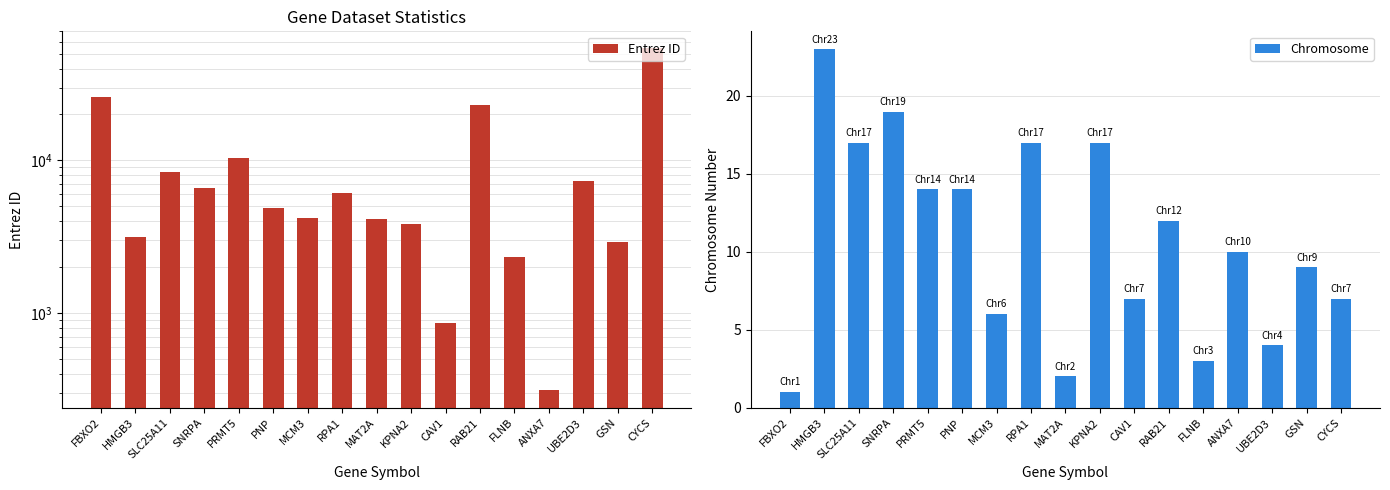

Does the chart contain any negative values?

No